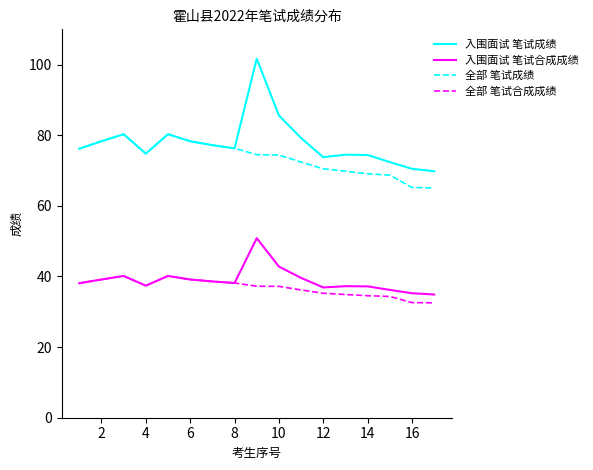

What is the lowest value of the 全部 笔试成绩 series?

65.1